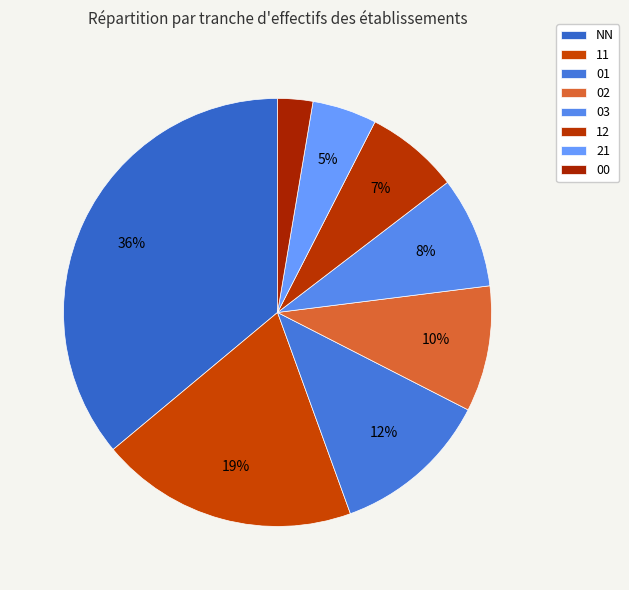

What percentage is the 03 slice, to the nearest percent?

8%